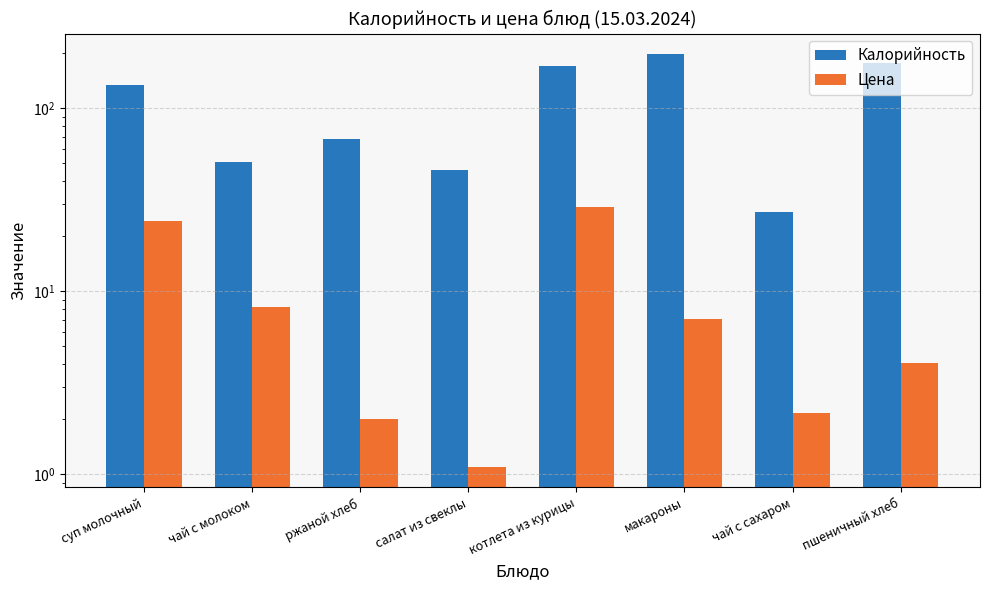

What is the difference between the maximum and second lowest values in the Калорийность series?

151.0